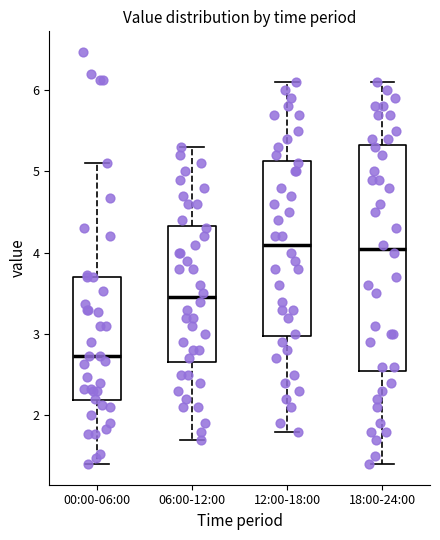

Which box has the lowest median line?

00:00-06:00